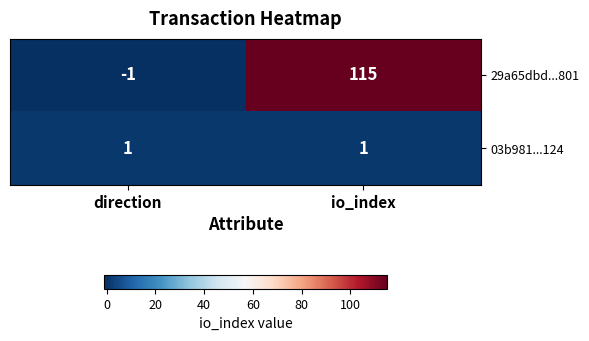

The 03b981...124 series shows 1 at io_index. True or false?

True